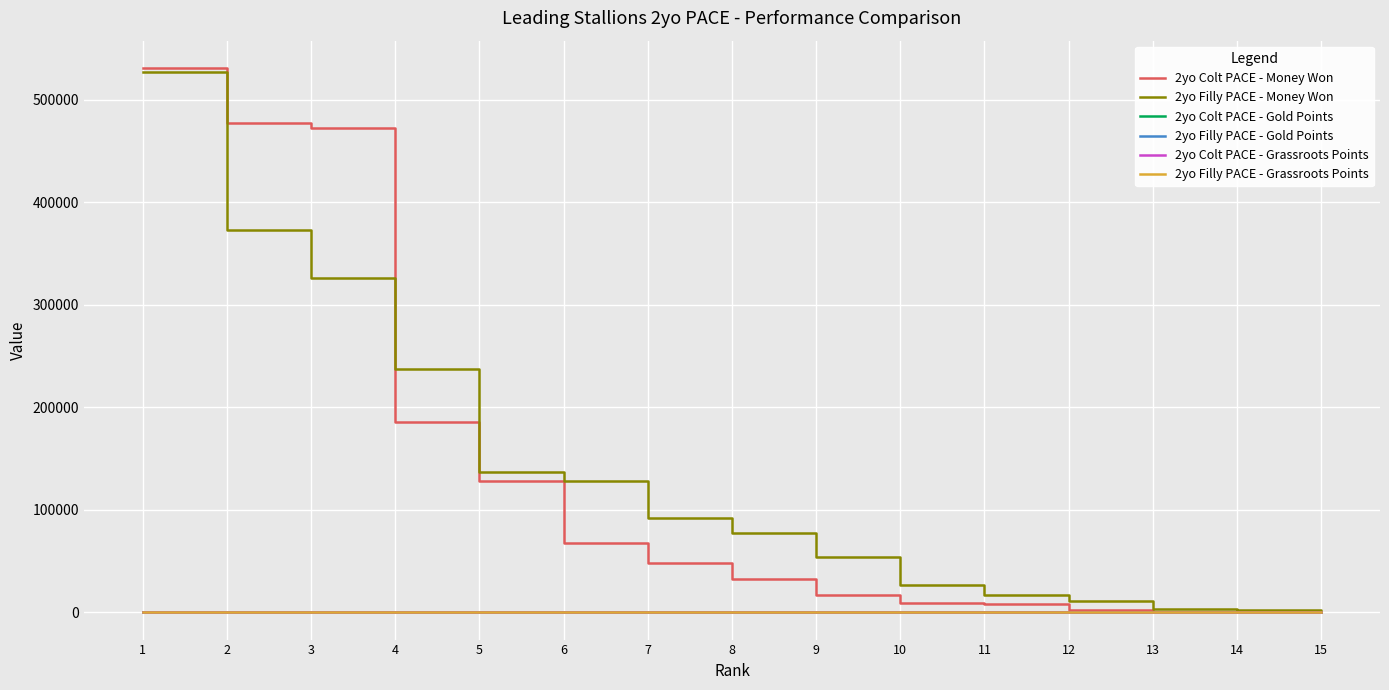

Which series has the widest spread of values?

2yo Colt PACE - Money Won